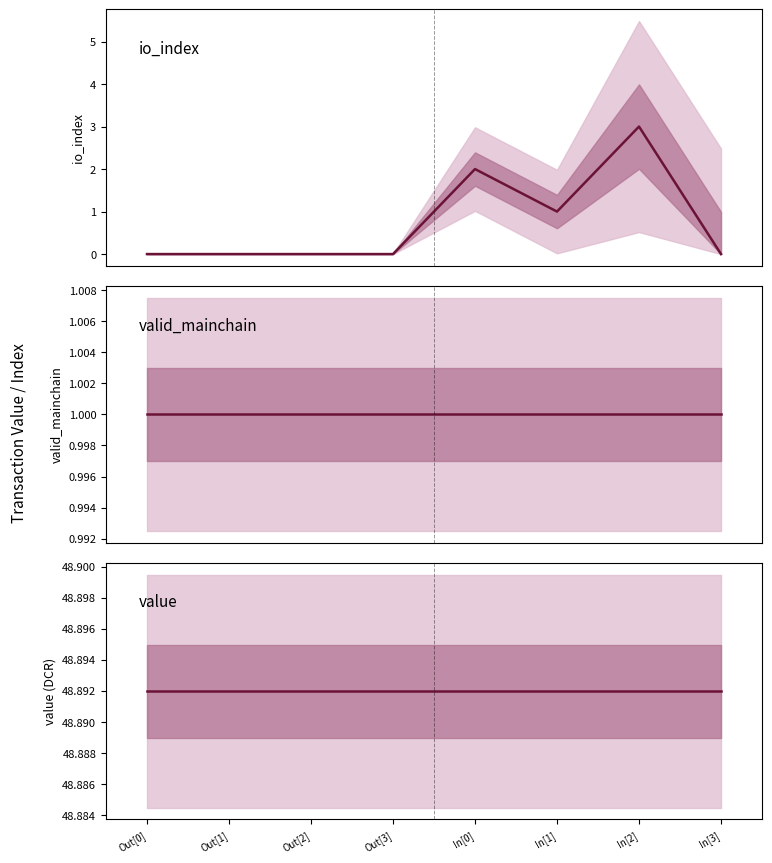

How many data points does each series have?

8